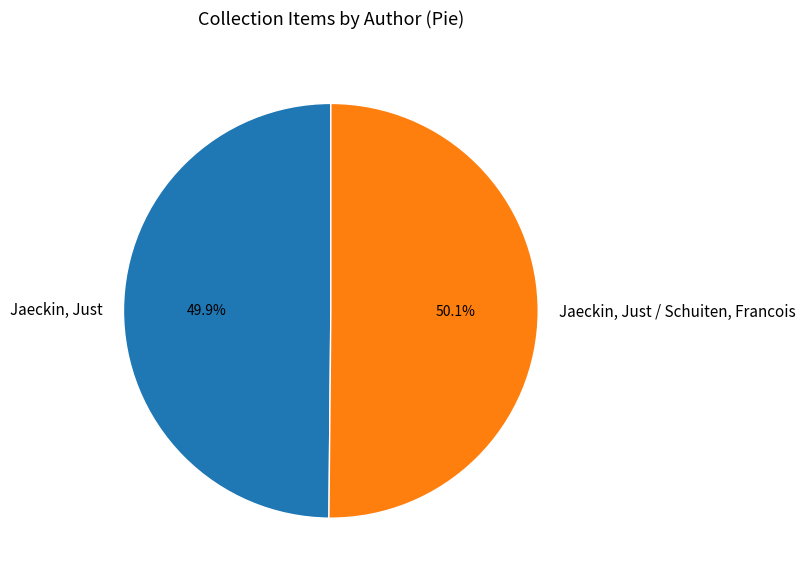

The Jaeckin, Just slice represents 50% of the pie. True or false?

True